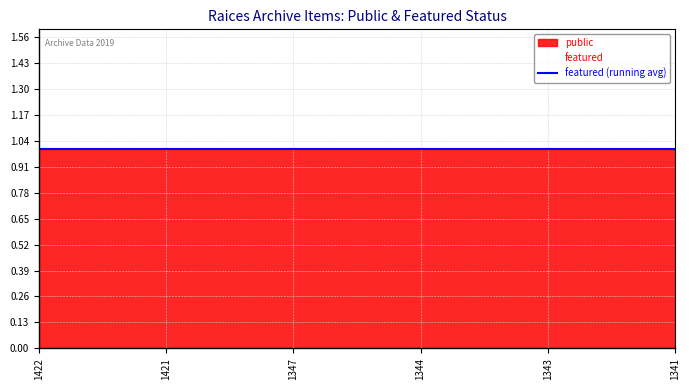

True or false: public and featured cross at least once.

False